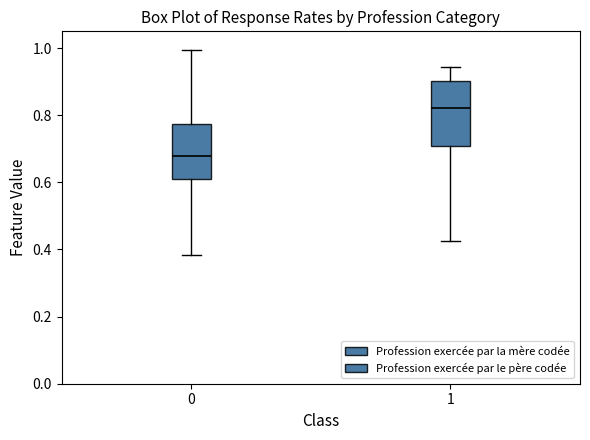

Reading left to right, read every box against the y-axis: the position of its median line, the range the box covers, and the ends of its whiskers. The values are not printed on the chart, so give them approximately, as read against the axis.

0: median 0.68, box 0.60 to 0.78, whiskers 0.38 to 1.00
1: median 0.82, box 0.70 to 0.90, whiskers 0.42 to 0.94